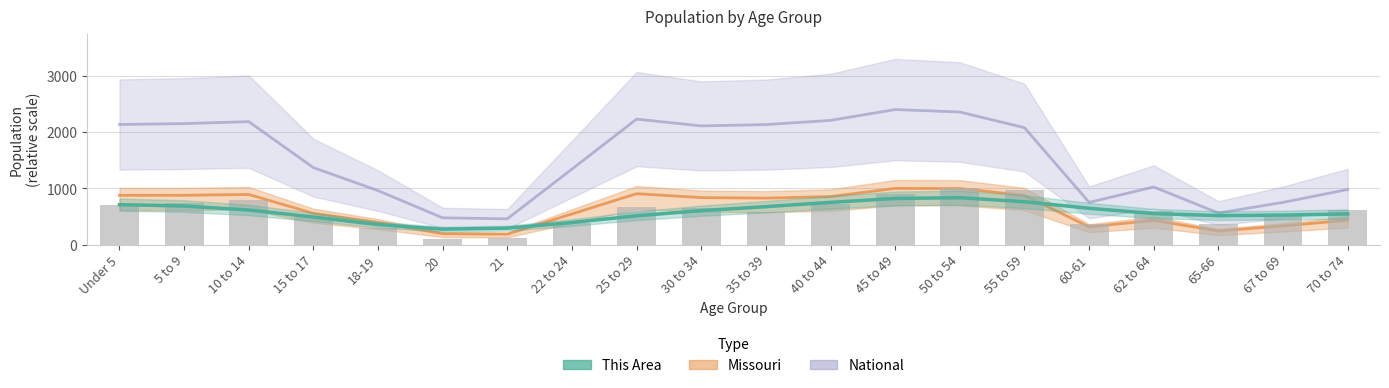

Reading right to left, list all the values displayed in this chart.

70 to 74=546.7	67 to 69=526.2	65-66=516.8	62 to 64=553.4	60-61=647.0	55 to 59=763.7	50 to 54=834.8	45 to 49=821.8	40 to 44=752.3	35 to 39=675.9	30 to 34=605.3	25 to 29=514.1	22 to 24=394.4	21=294.1	20=276.4	18-19=357.2	15 to 17=492.5	10 to 14=616.2	5 to 9=687.6	Under 5=711.8